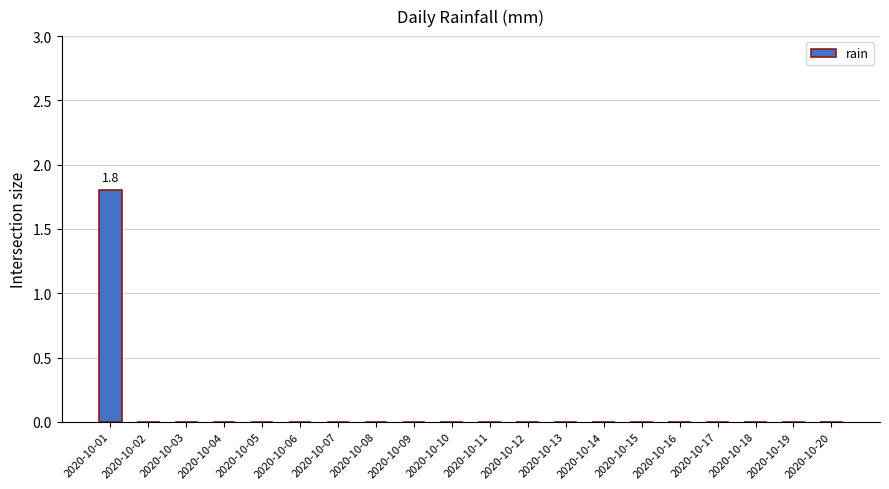

Reading left to right, list all the values displayed in this chart.

2020-10-01=1.8	2020-10-02=0.0	2020-10-03=0.0	2020-10-04=0.0	2020-10-05=0.0	2020-10-06=0.0	2020-10-07=0.0	2020-10-08=0.0	2020-10-09=0.0	2020-10-10=0.0	2020-10-11=0.0	2020-10-12=0.0	2020-10-13=0.0	2020-10-14=0.0	2020-10-15=0.0	2020-10-16=0.0	2020-10-17=0.0	2020-10-18=0.0	2020-10-19=0.0	2020-10-20=0.0